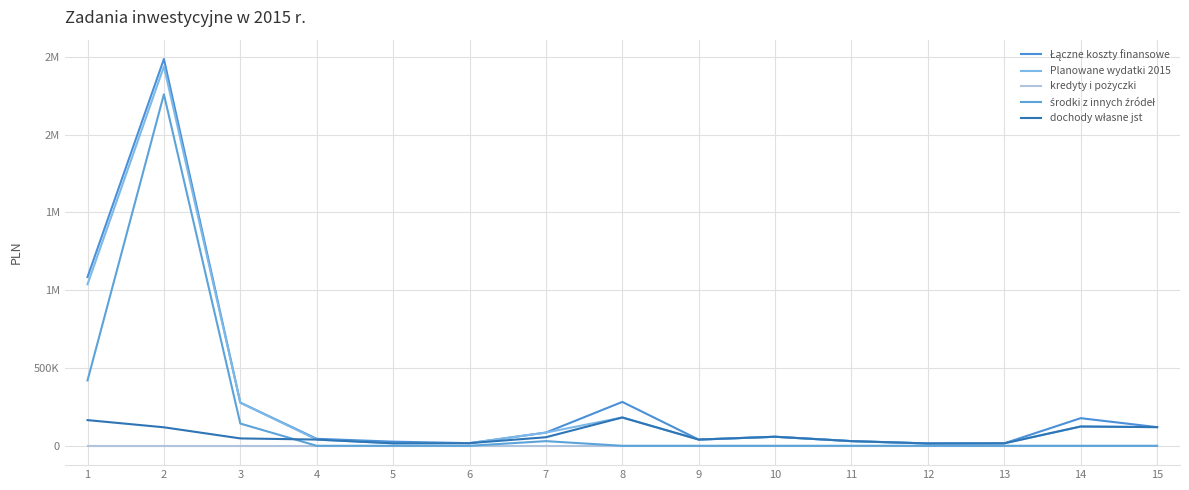

Reading left to right, transcribe all the data shown in this chart.

Łączne koszty finansowe: 1084515	2485917	277473	44920	26590	17000	85000	282000	40000	58125	30000	15000	16000	177500	120000
Planowane wydatki 2015: 1038097	2438000	277473	40000	16173	17000	85000	182000	40000	58125	30000	15000	16000	124030	120000
kredyty i pożyczki: 0	0	0	0	0	0	0	0	0	0	0	0	0	0	0
środki z innych źródeł: 420000	2259100	143000	0	0	0	30000	0	0	0	0	0	0	0	0
dochody własne jst: 165097	118900	47473	40000	16173	17000	55000	182000	40000	58125	30000	15000	16000	124030	120000